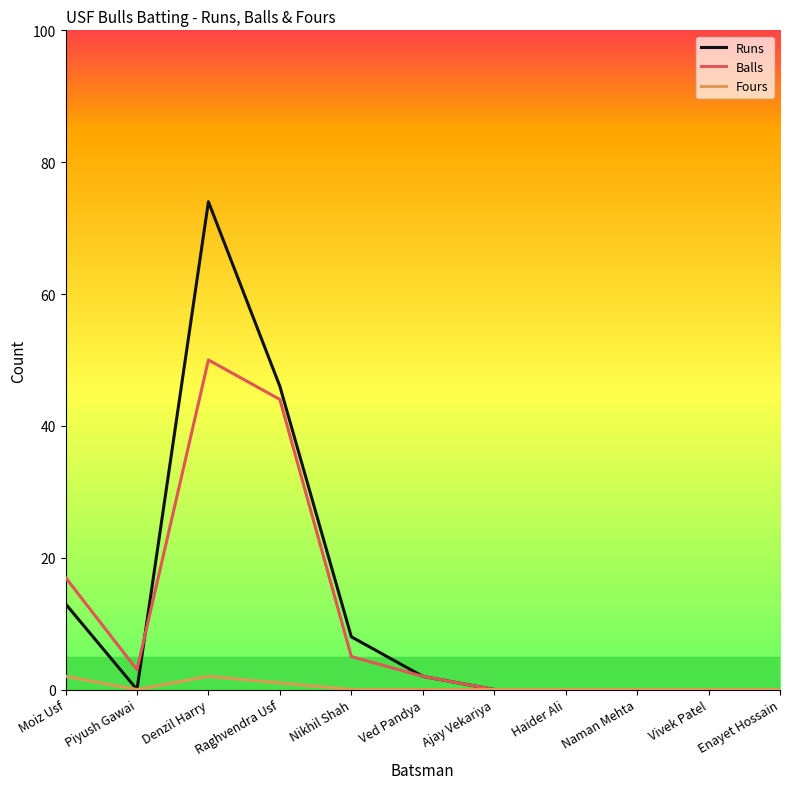

How many lines are shown in the chart?

3